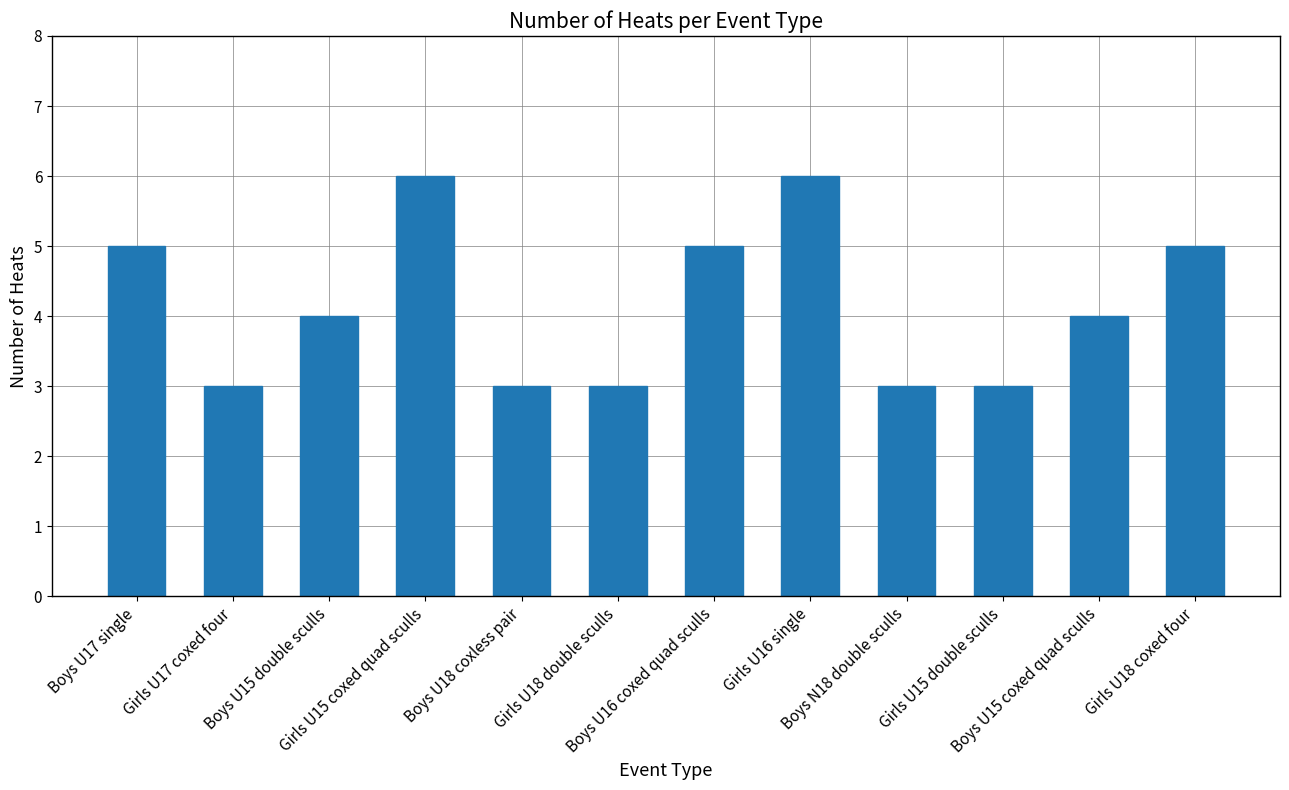

Approximately how many times larger is the value at Boys U15 double sculls compared to Girls U15 double sculls?

1.3